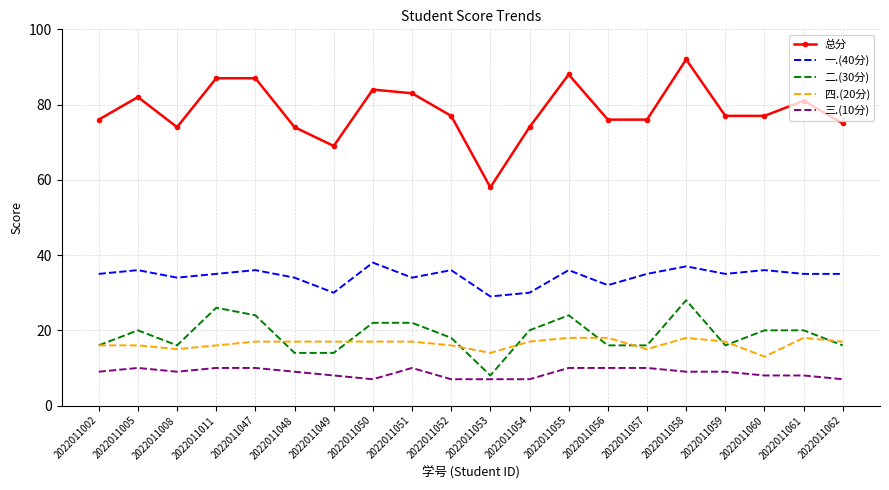

Reading left to right, transcribe all the data shown in this chart.

总分: 2022011002=76	2022011005=82	2022011008=74	2022011011=87	2022011047=87	2022011048=74	2022011049=69	2022011050=84	2022011051=83	2022011052=77	2022011053=58	2022011054=74	2022011055=88	2022011056=76	2022011057=76	2022011058=92	2022011059=77	2022011060=77	2022011061=81	2022011062=75
一.(40分): 2022011002=35	2022011005=36	2022011008=34	2022011011=35	2022011047=36	2022011048=34	2022011049=30	2022011050=38	2022011051=34	2022011052=36	2022011053=29	2022011054=30	2022011055=36	2022011056=32	2022011057=35	2022011058=37	2022011059=35	2022011060=36	2022011061=35	2022011062=35
二.(30分): 2022011002=16	2022011005=20	2022011008=16	2022011011=26	2022011047=24	2022011048=14	2022011049=14	2022011050=22	2022011051=22	2022011052=18	2022011053=8	2022011054=20	2022011055=24	2022011056=16	2022011057=16	2022011058=28	2022011059=16	2022011060=20	2022011061=20	2022011062=16
四.(20分): 2022011002=16	2022011005=16	2022011008=15	2022011011=16	2022011047=17	2022011048=17	2022011049=17	2022011050=17	2022011051=17	2022011052=16	2022011053=14	2022011054=17	2022011055=18	2022011056=18	2022011057=15	2022011058=18	2022011059=17	2022011060=13	2022011061=18	2022011062=17
三.(10分): 2022011002=9	2022011005=10	2022011008=9	2022011011=10	2022011047=10	2022011048=9	2022011049=8	2022011050=7	2022011051=10	2022011052=7	2022011053=7	2022011054=7	2022011055=10	2022011056=10	2022011057=10	2022011058=9	2022011059=9	2022011060=8	2022011061=8	2022011062=7